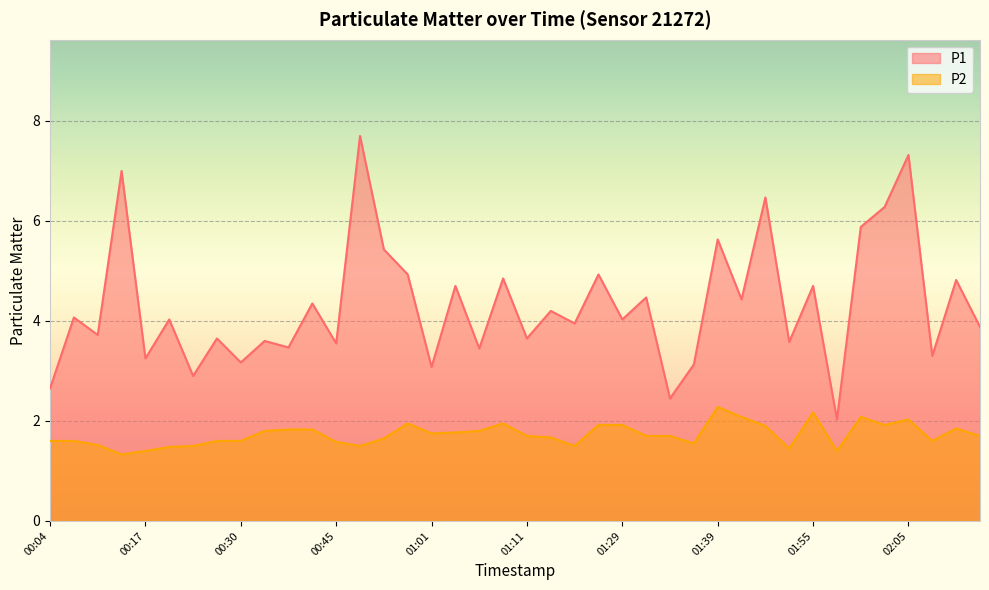

What is the difference between the P2 values at 01:39 and 02:13?

0.6